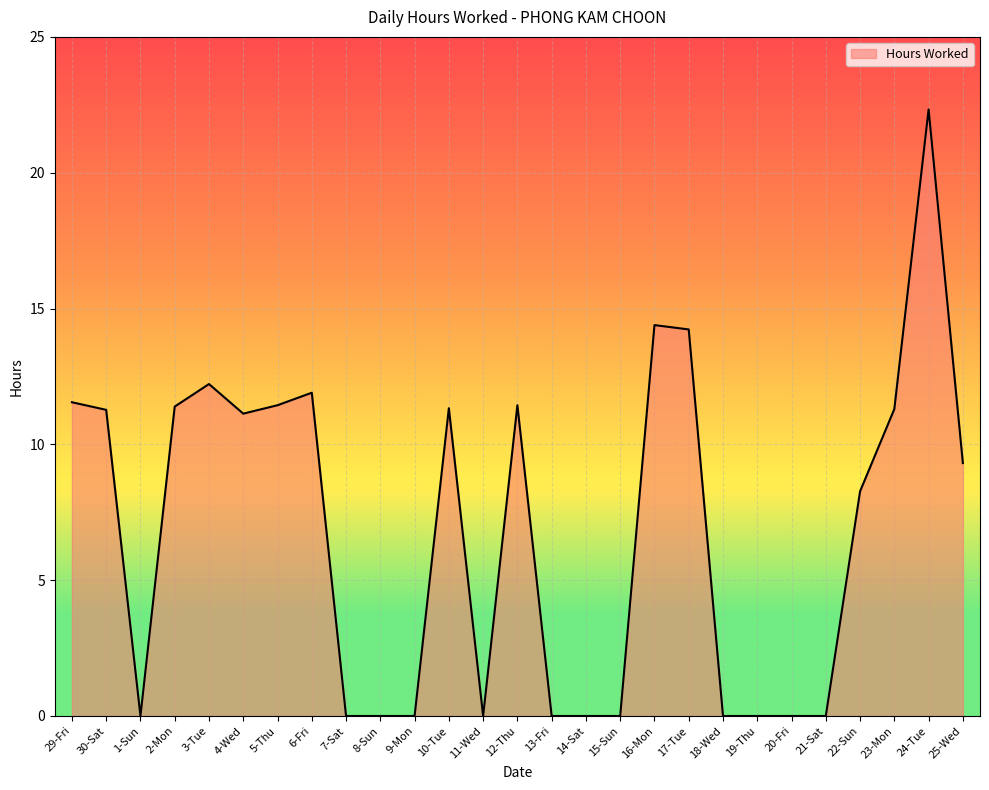

What is the average value?

6.8